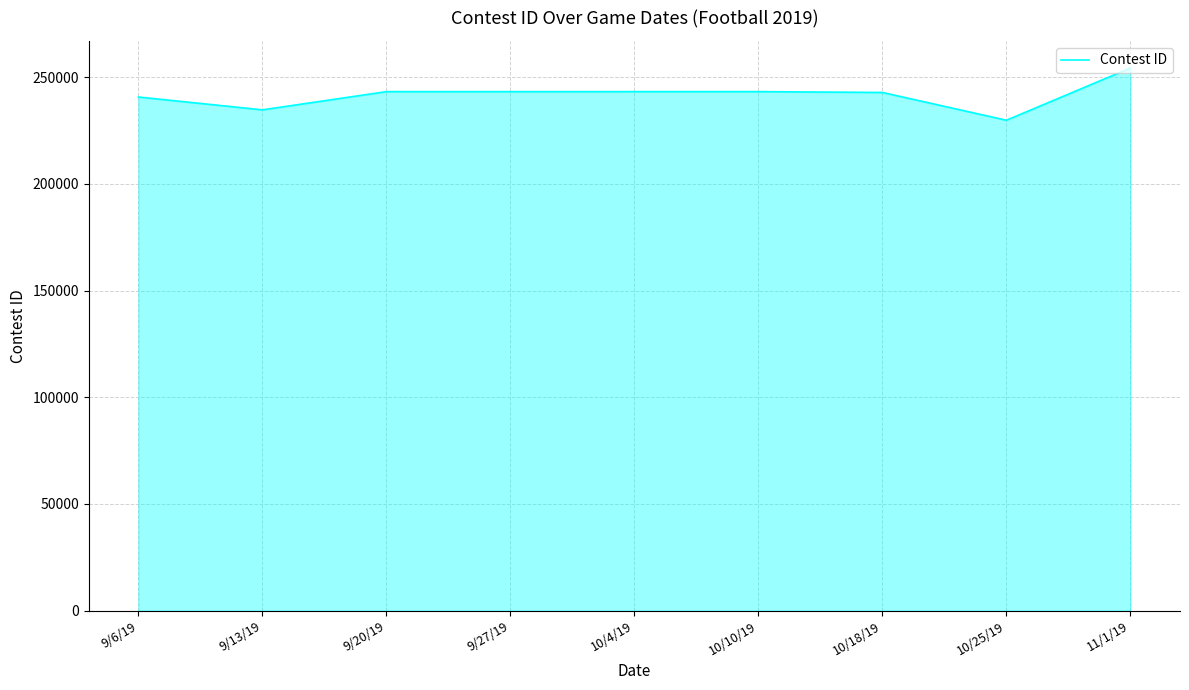

What is the difference between the maximum and minimum values?

24486